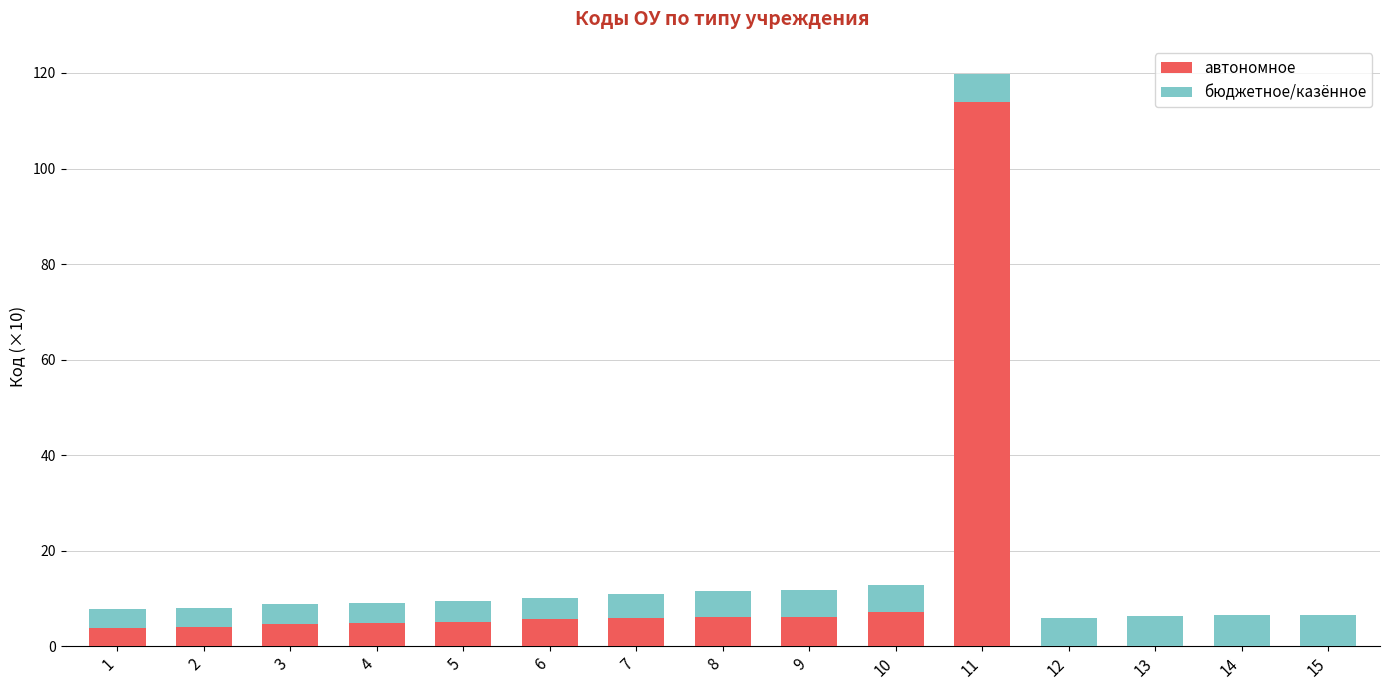

At which category is the sum across all series the highest?

11